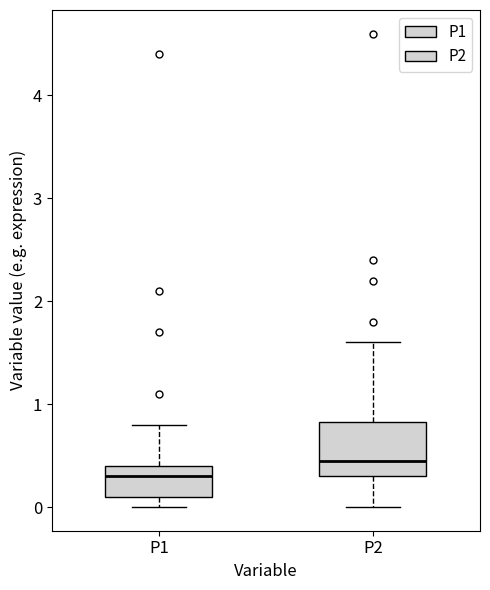

Which box has the lowest median line?

P1